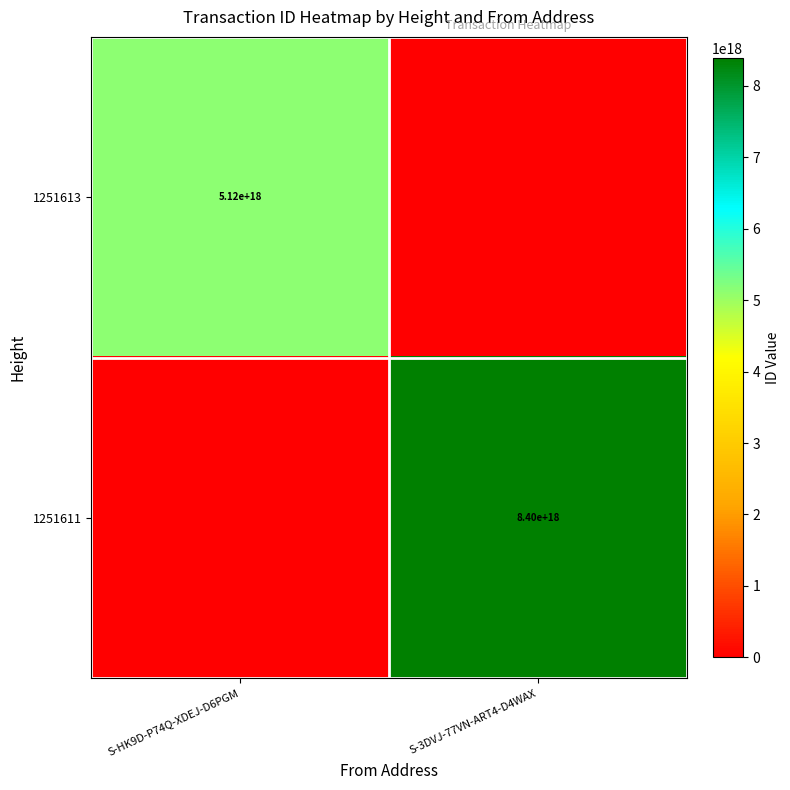

Is it true that 1251611 equals 1917134651513292032 at S-3DVJ-77VN-ART4-D4WAX?

False